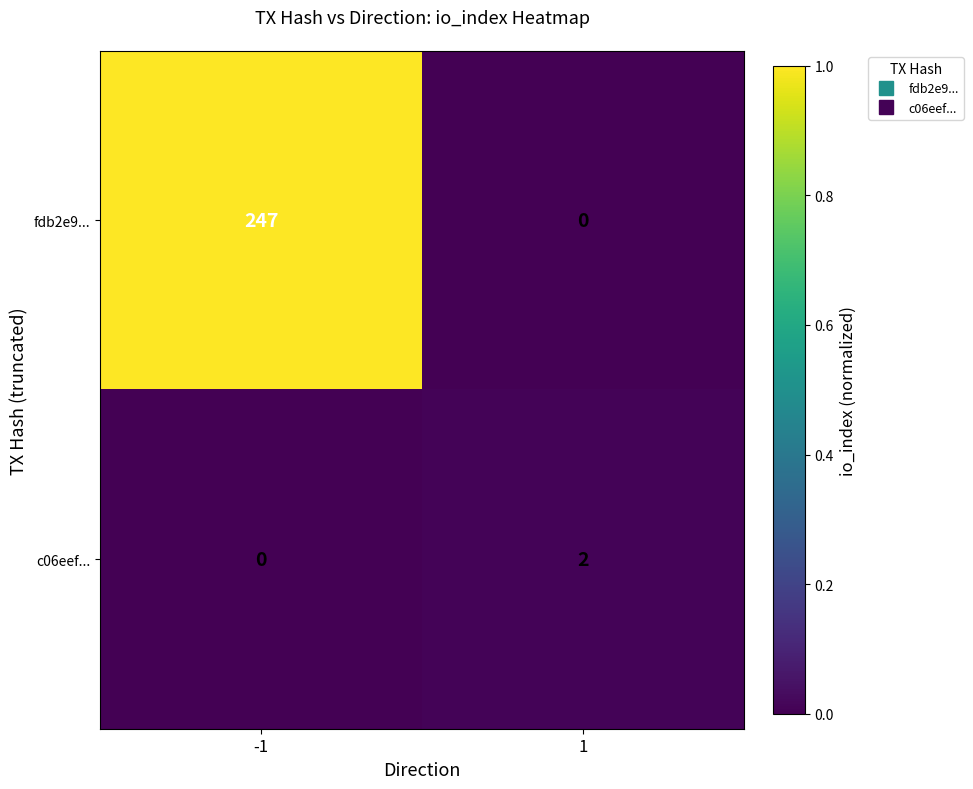

Rank the series by their average value, from lowest to highest.

c06eef..., fdb2e9...